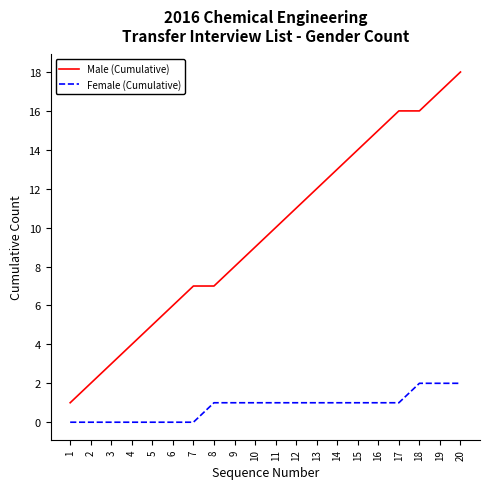

What is the average value of the Male (Cumulative) series?

10